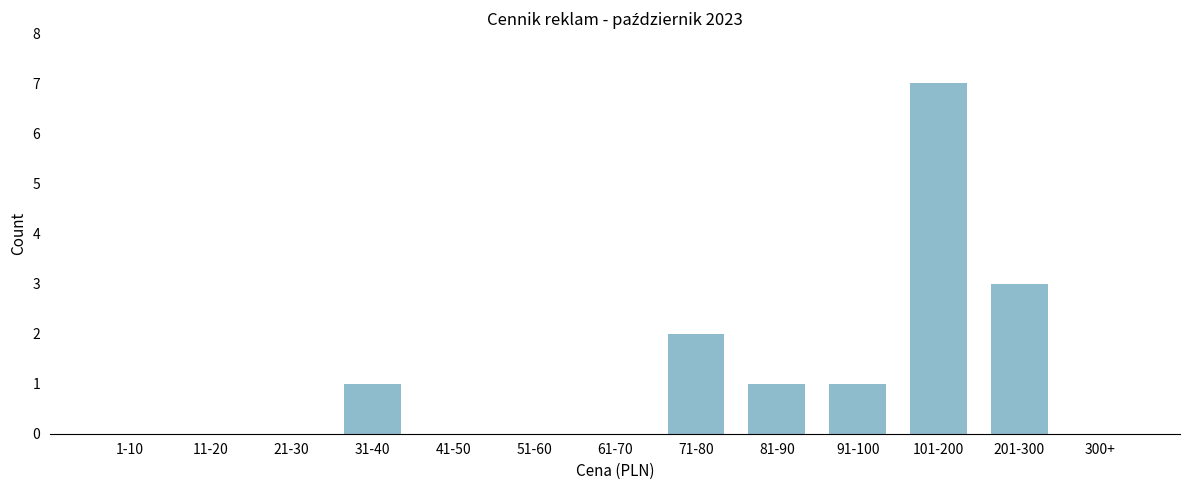

Reading right to left, list all the values displayed in this chart.

300+=0	201-300=3	101-200=7	91-100=1	81-90=1	71-80=2	61-70=0	51-60=0	41-50=0	31-40=1	21-30=0	11-20=0	1-10=0